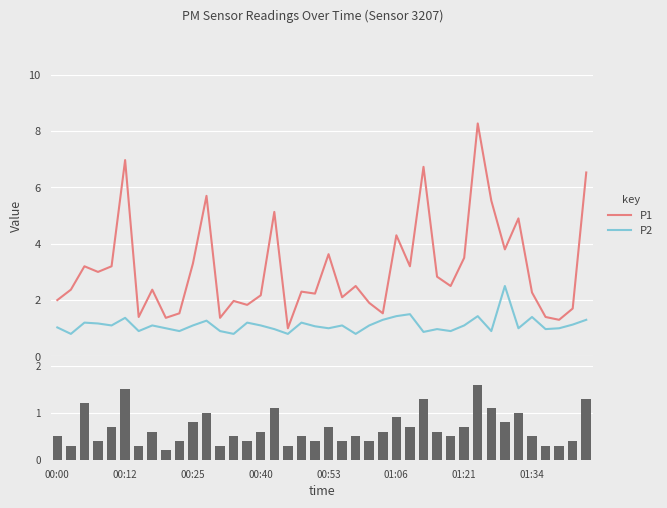

True or false: P1 and P2 cross at least once.

False